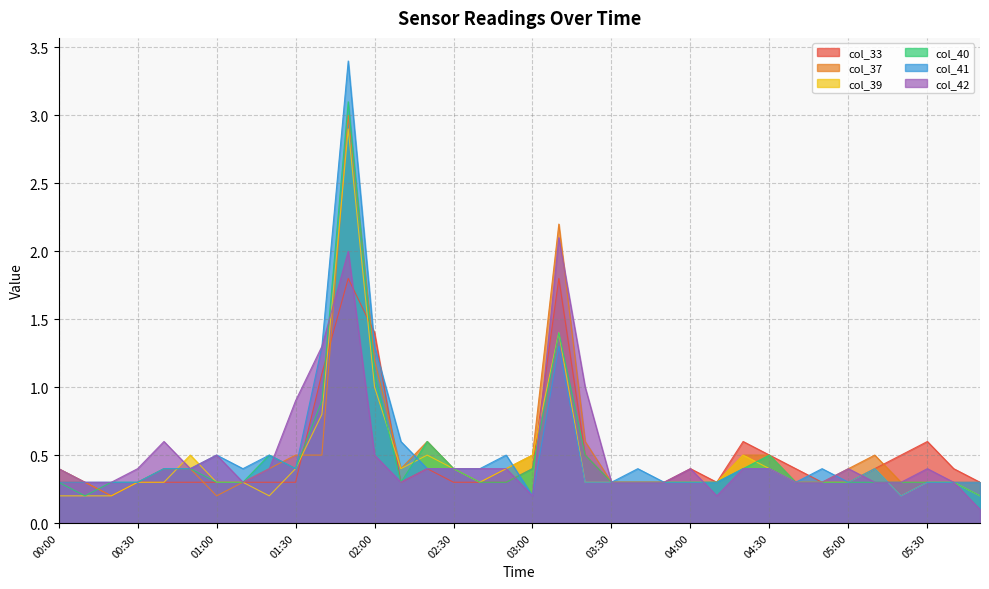

List the series in order of their peak value, lowest first.

col_33, col_42, col_39, col_37, col_40, col_41